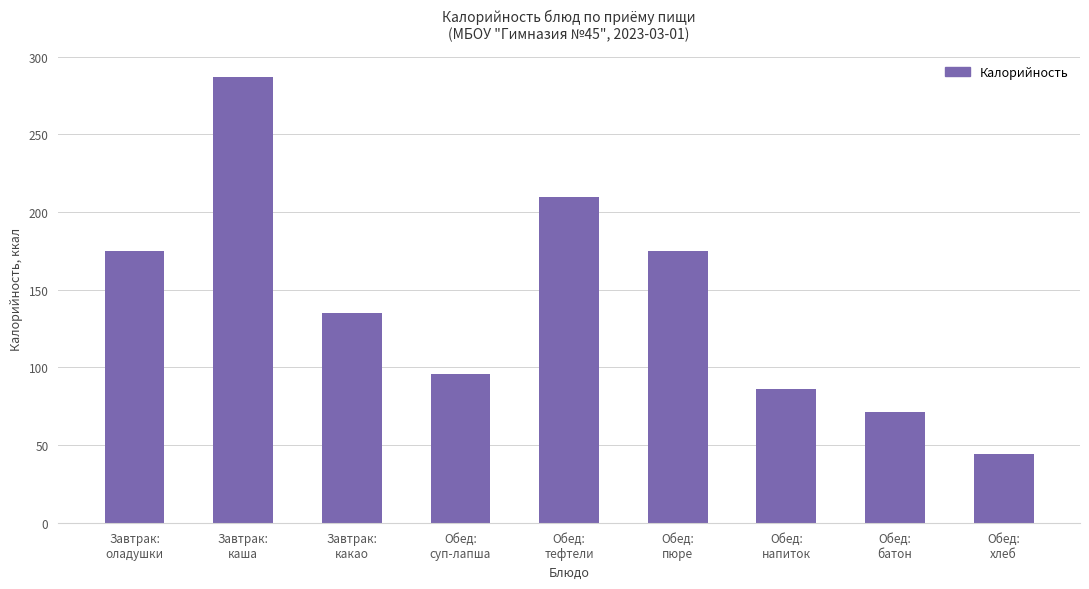

Is it true that the value at Обед:
хлеб is 44?

True